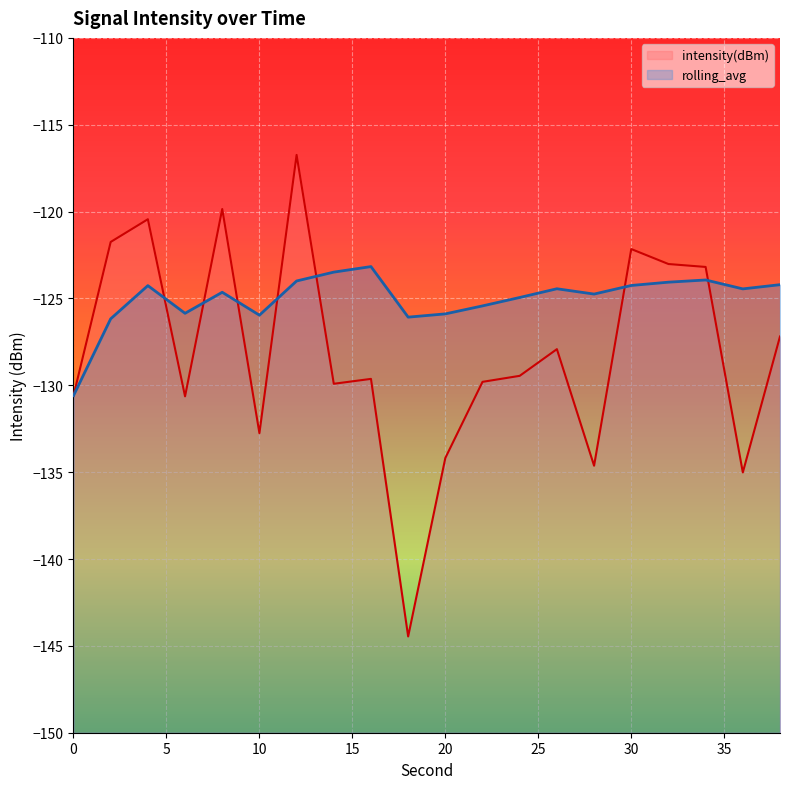

Does the chart display data point markers on the line(s)?

No